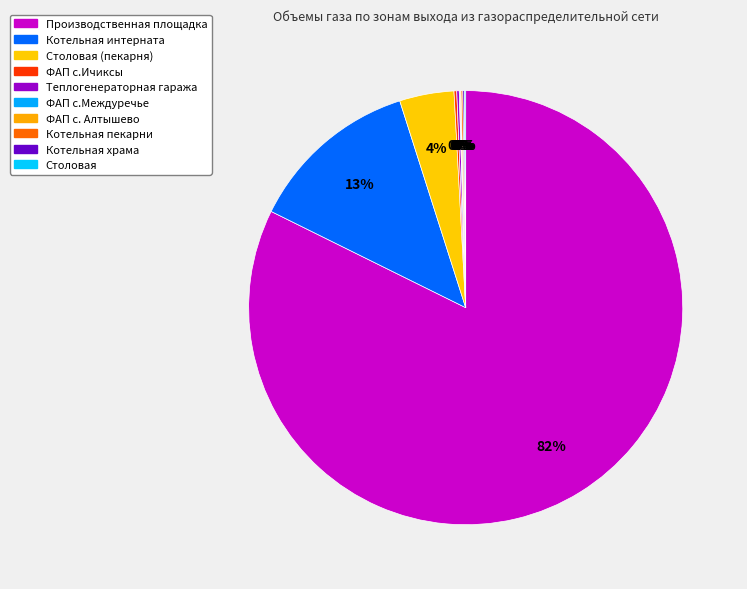

What is the smallest slice in the pie chart?

ФАП с.Междуречье